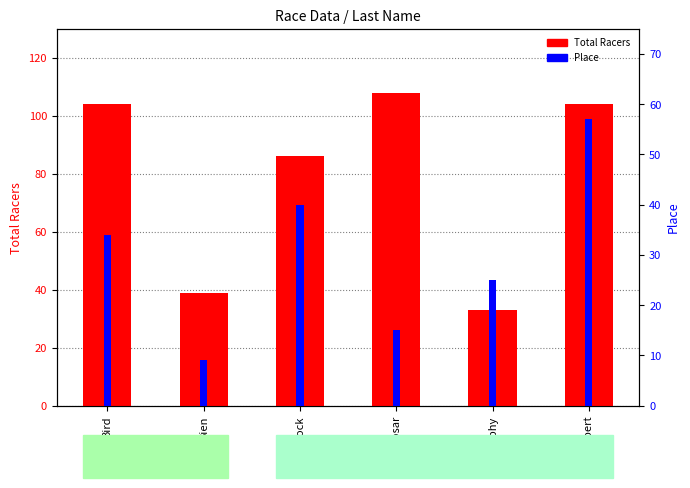

What is the difference between the Place values at Hancock and Murphy?

15